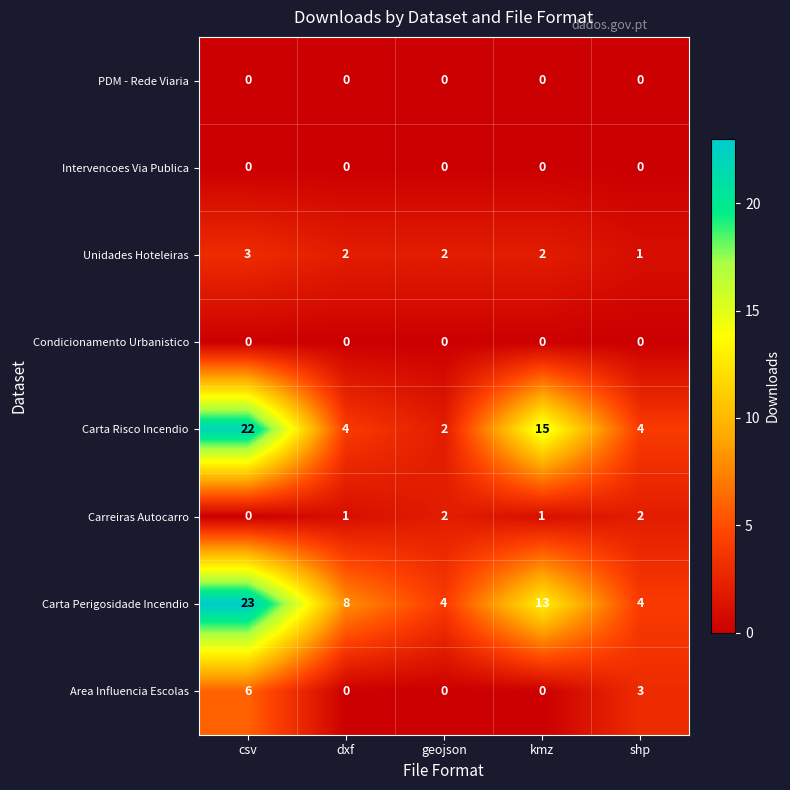

At which label does Carta Perigosidade Incendio reach its peak?

csv